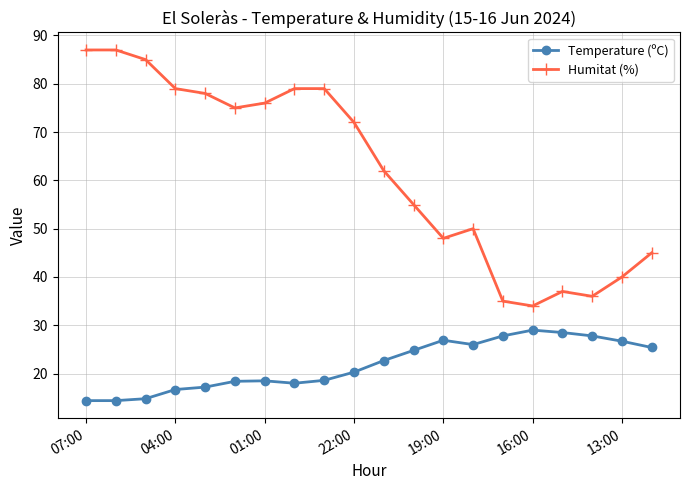

Which series has the largest total across all categories?

Humitat (%)